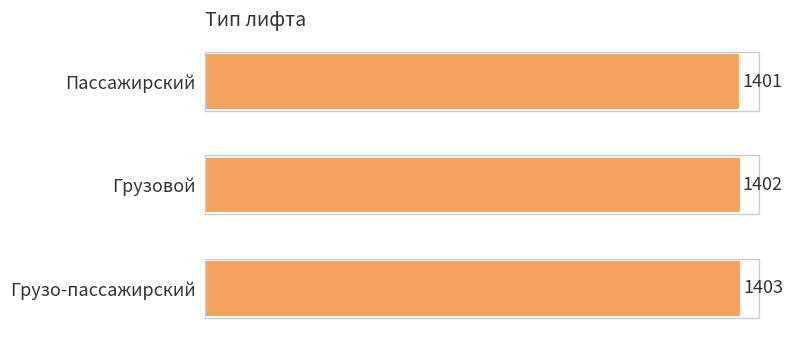

What is the average value?

1402